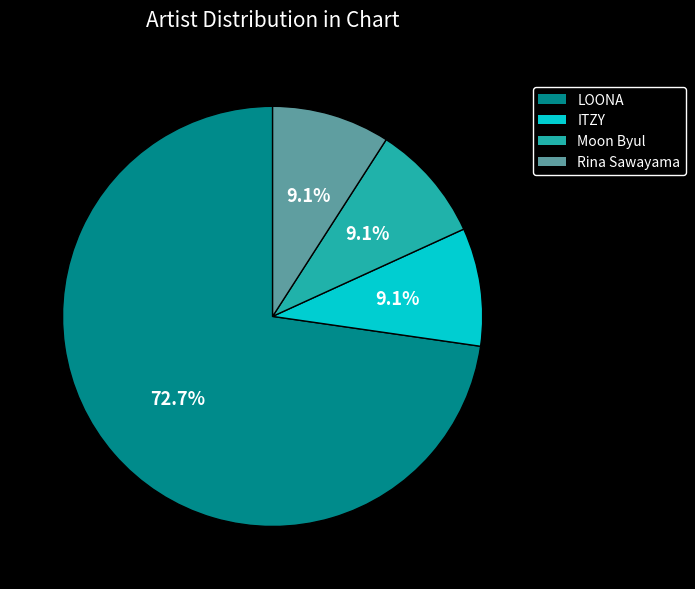

How many segments does this pie chart have?

4